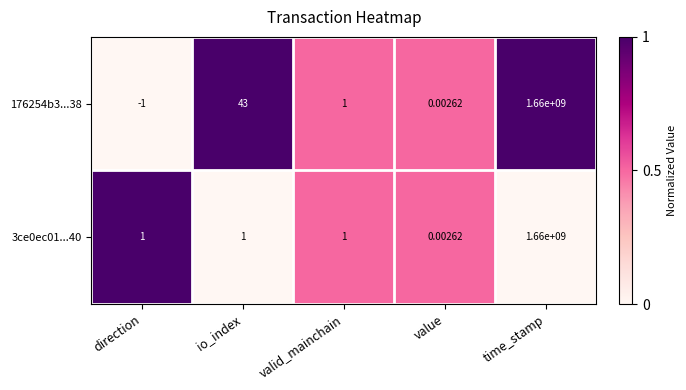

At which category is the sum across all series the highest?

time_stamp